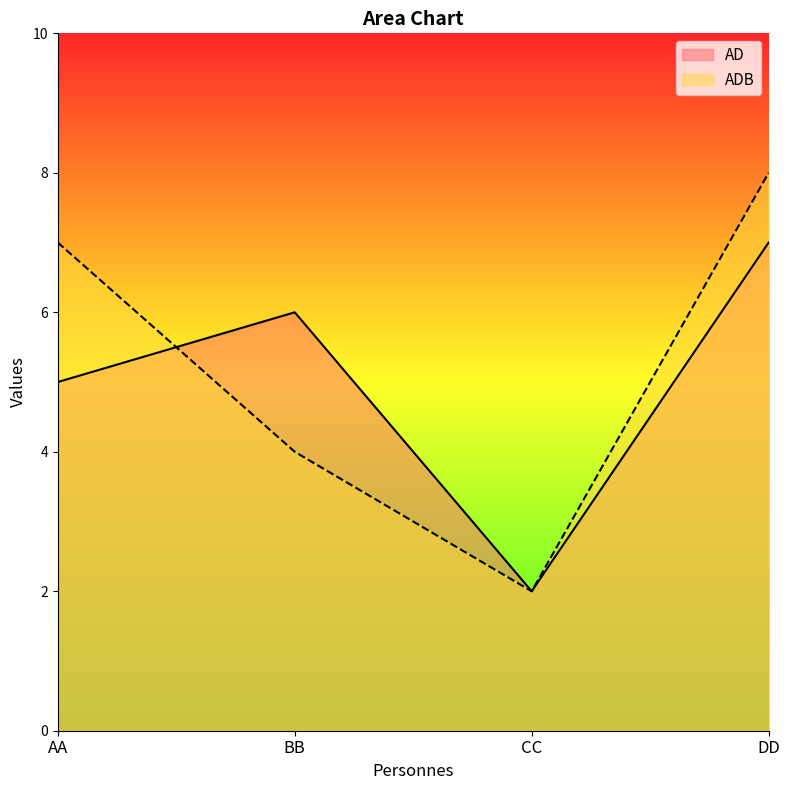

True or false: ADB and AD intersect in this chart.

True